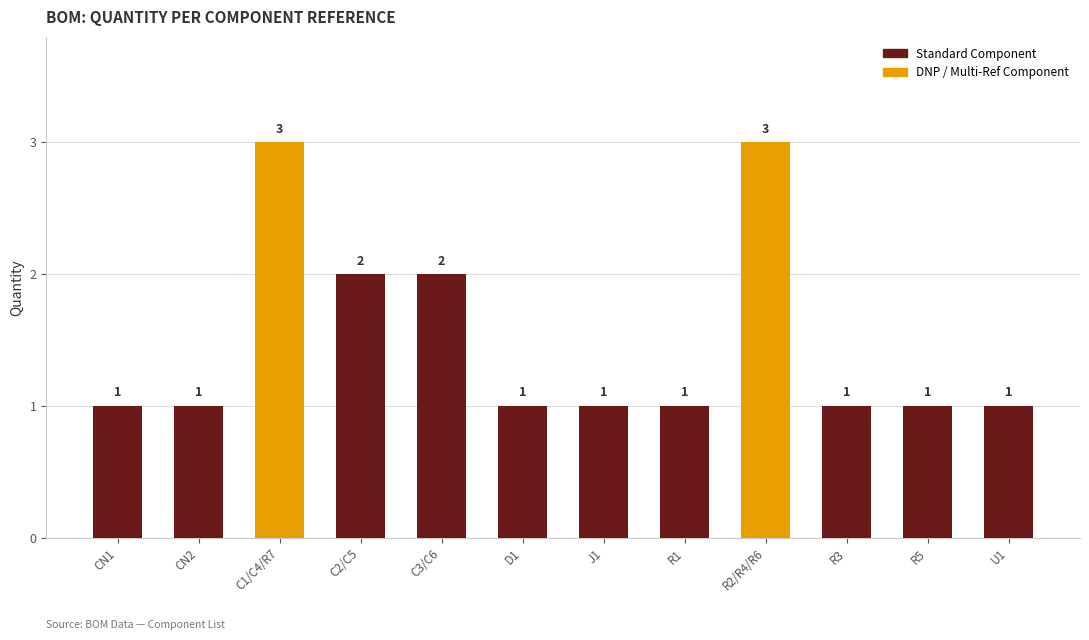

Reading left to right, transcribe all the data shown in this chart.

CN1=1	CN2=1	C1/C4/R7=3	C2/C5=2	C3/C6=2	D1=1	J1=1	R1=1	R2/R4/R6=3	R3=1	R5=1	U1=1